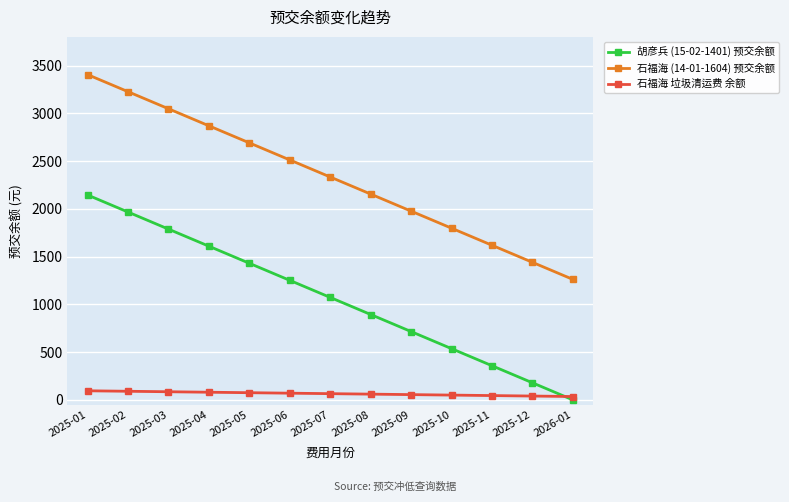

True or false: 石福海 (14-01-1604) 预交余额 and 石福海 垃圾清运费 余额 cross at least once.

False